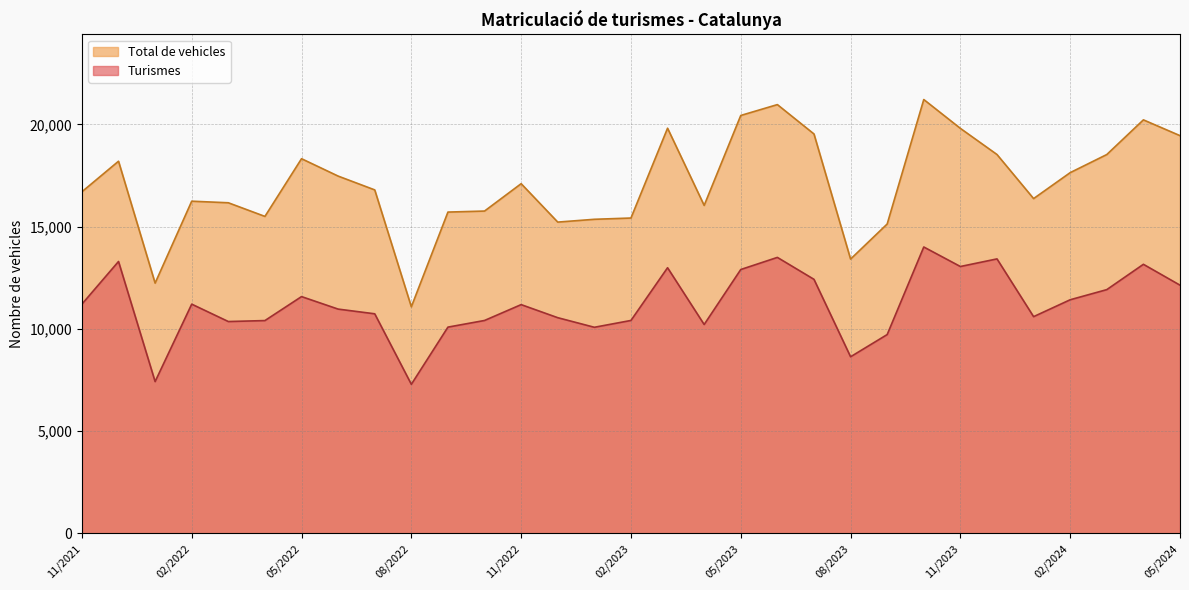

Read the Total de vehicles value at 03/2022.

16164